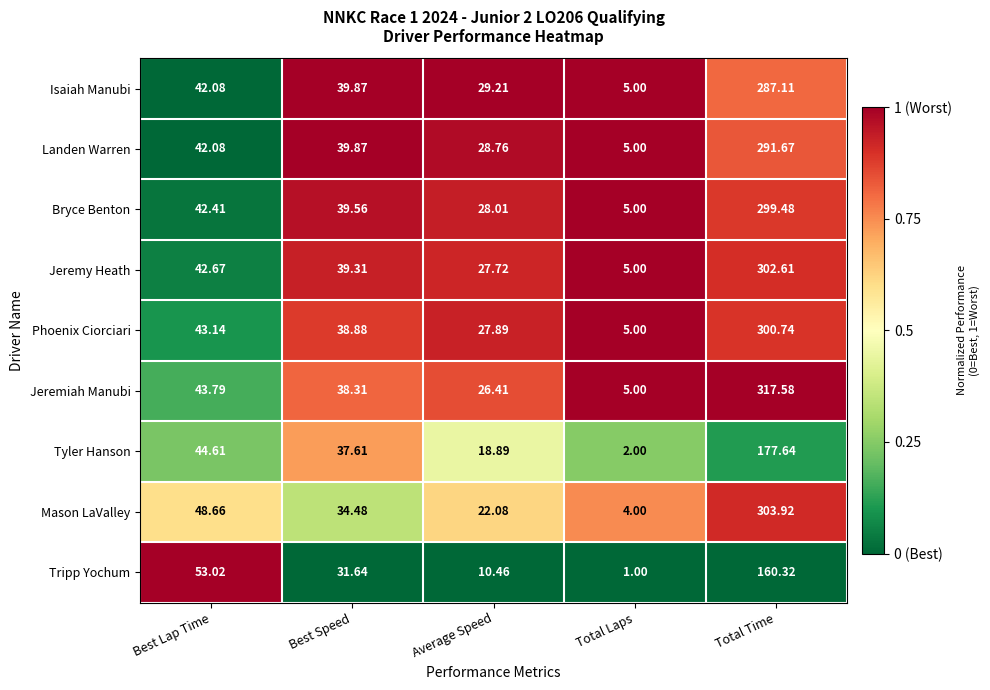

Which series has the widest spread of values?

Jeremiah Manubi